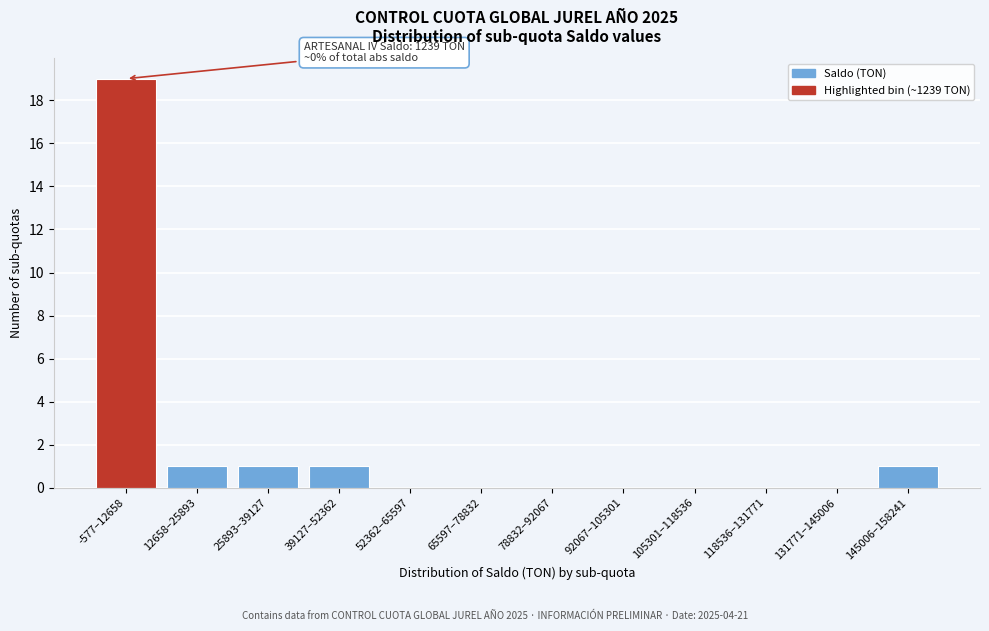

Reading right to left, list all the values displayed in this chart.

145006–158241=1	131771–145006=0	118536–131771=0	105301–118536=0	92067–105301=0	78832–92067=0	65597–78832=0	52362–65597=0	39127–52362=1	25893–39127=1	12658–25893=1	-577–12658=19